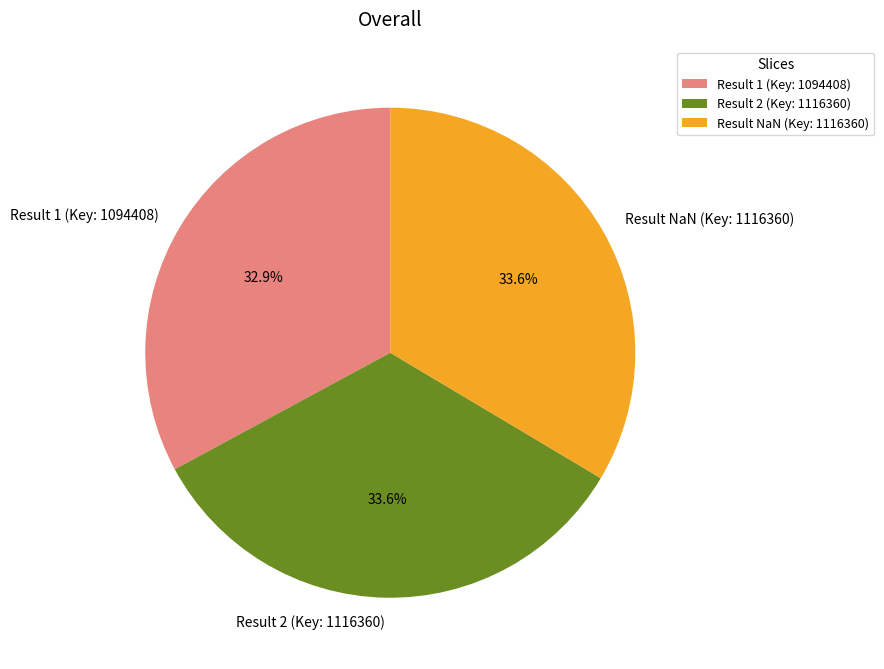

Count the number of slices in the pie.

3